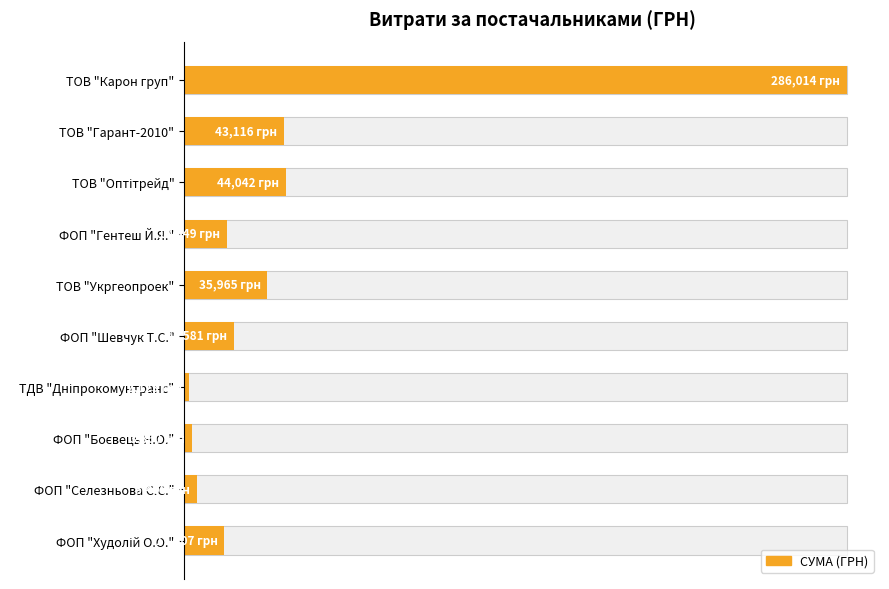

Read the value at ФОП "Худолій О.О.".

6.1